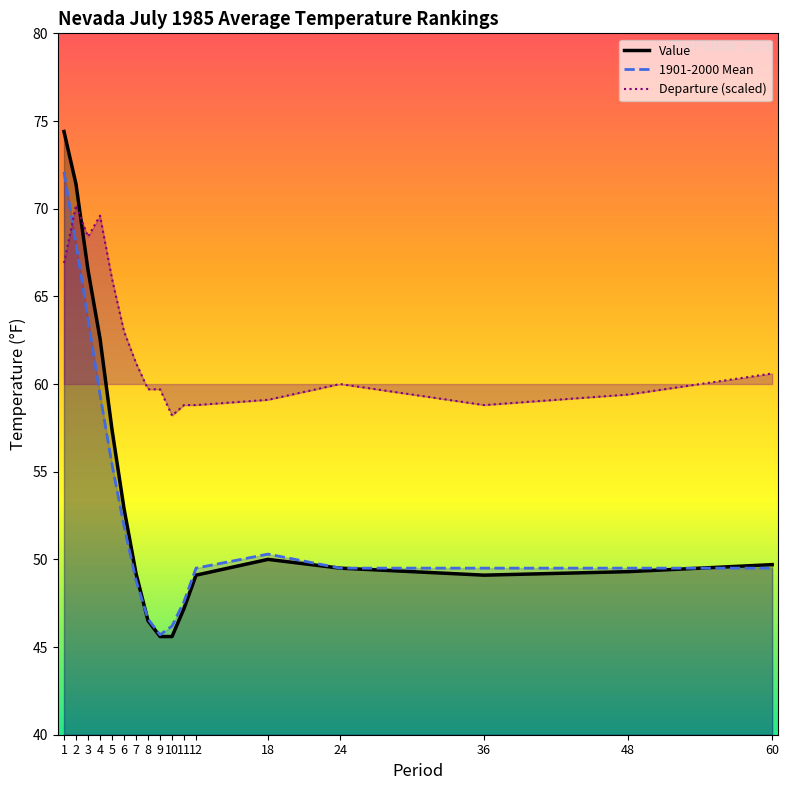

How many interior local valleys does the Value series have?

1